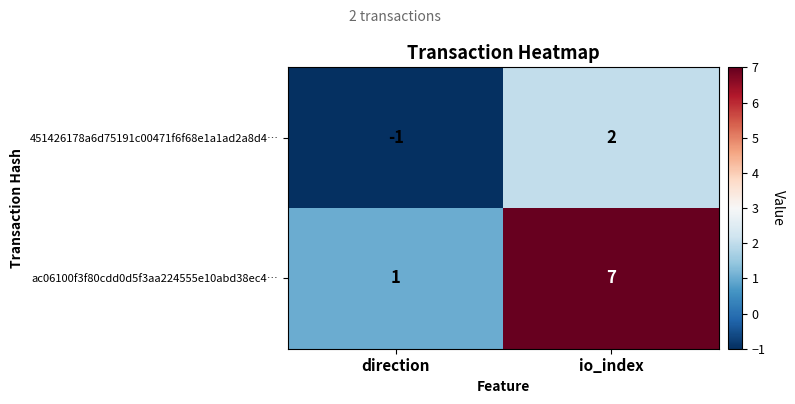

Between direction and io_index, which series saw the biggest shift?

ac06100f3f80cdd0d5f3aa224555e10abd38ec4…